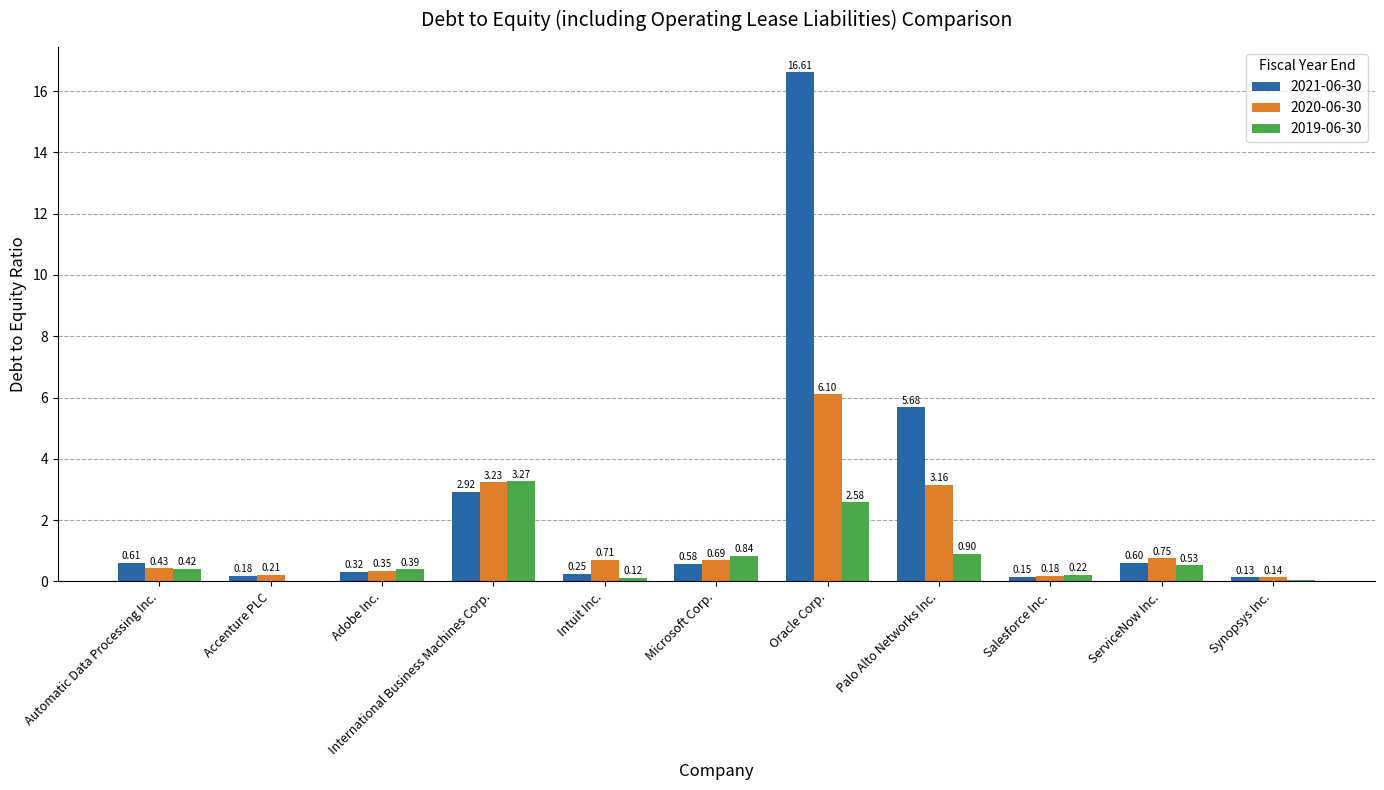

At which category is the sum across all series the highest?

Oracle Corp.